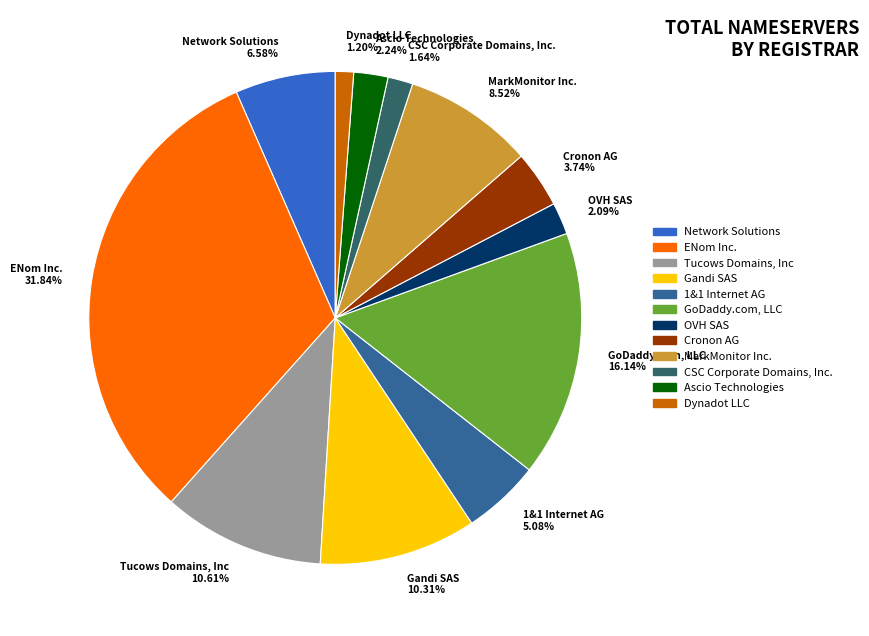

What percentage is the Network Solutions slice, to the nearest percent?

7%